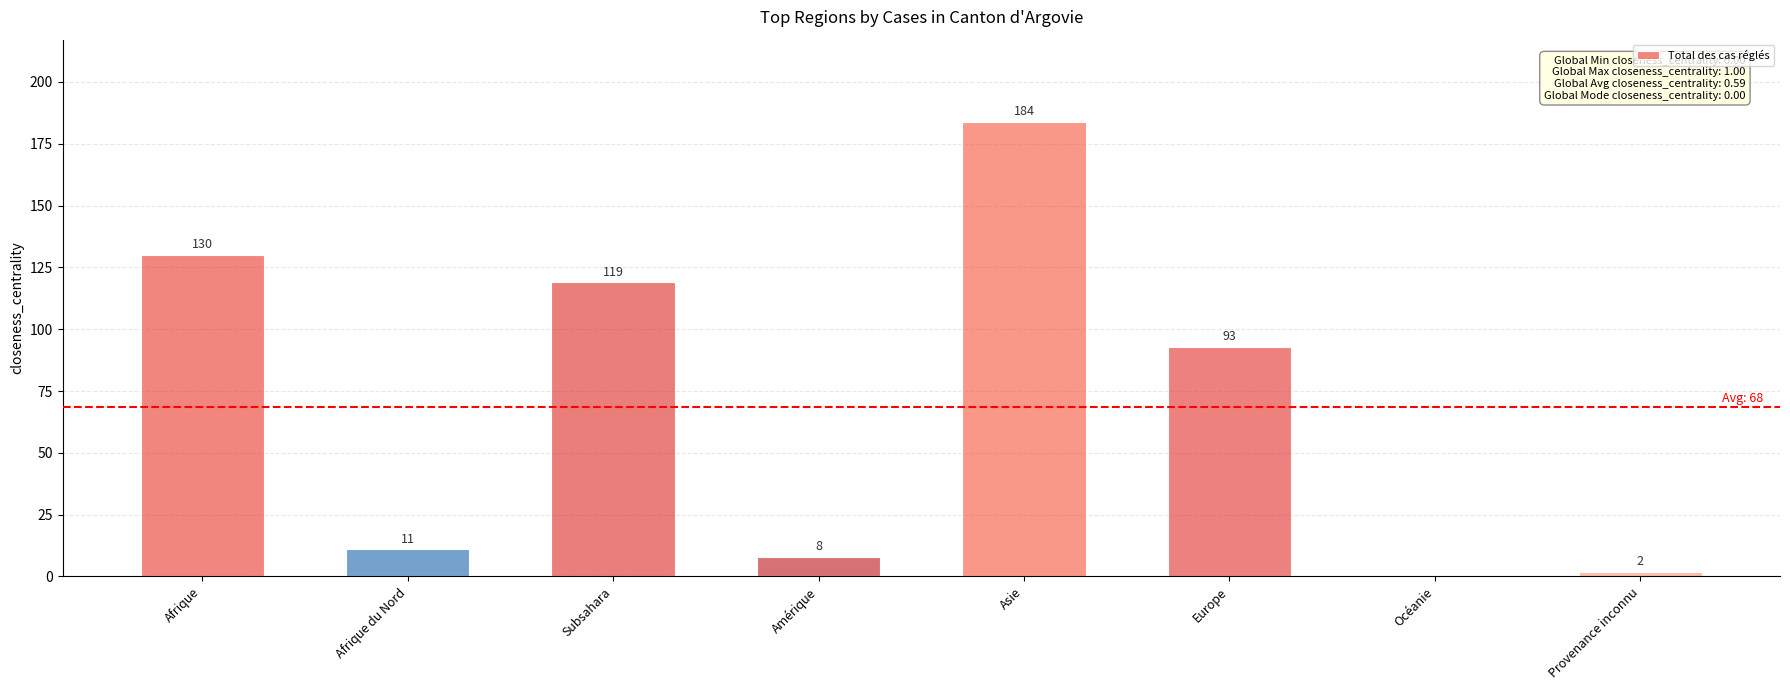

What is the difference between the values at Provenance inconnu and Amérique?

6